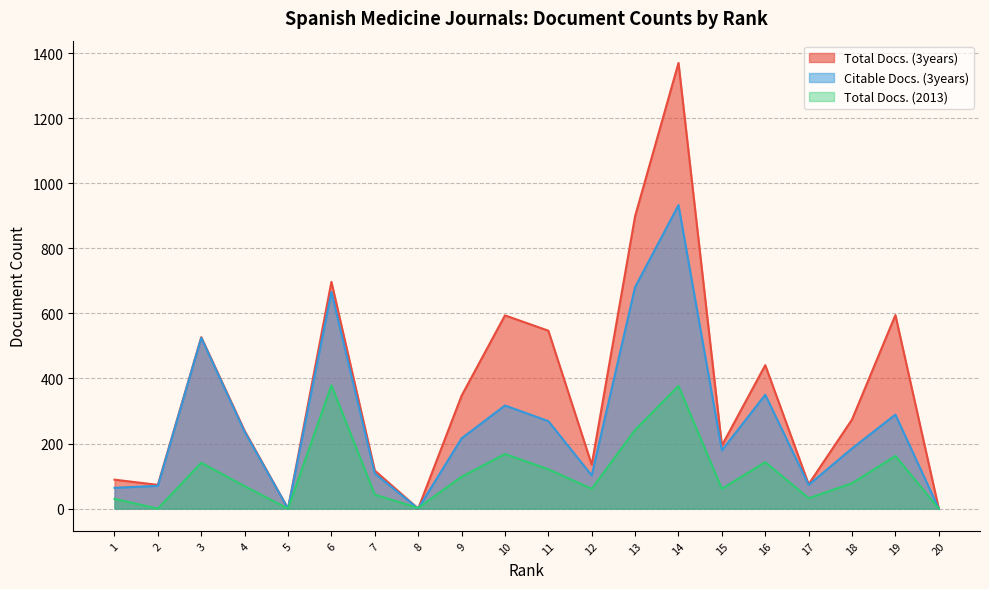

The value of Total Docs. (2013) at 11 is 200. True or false?

False